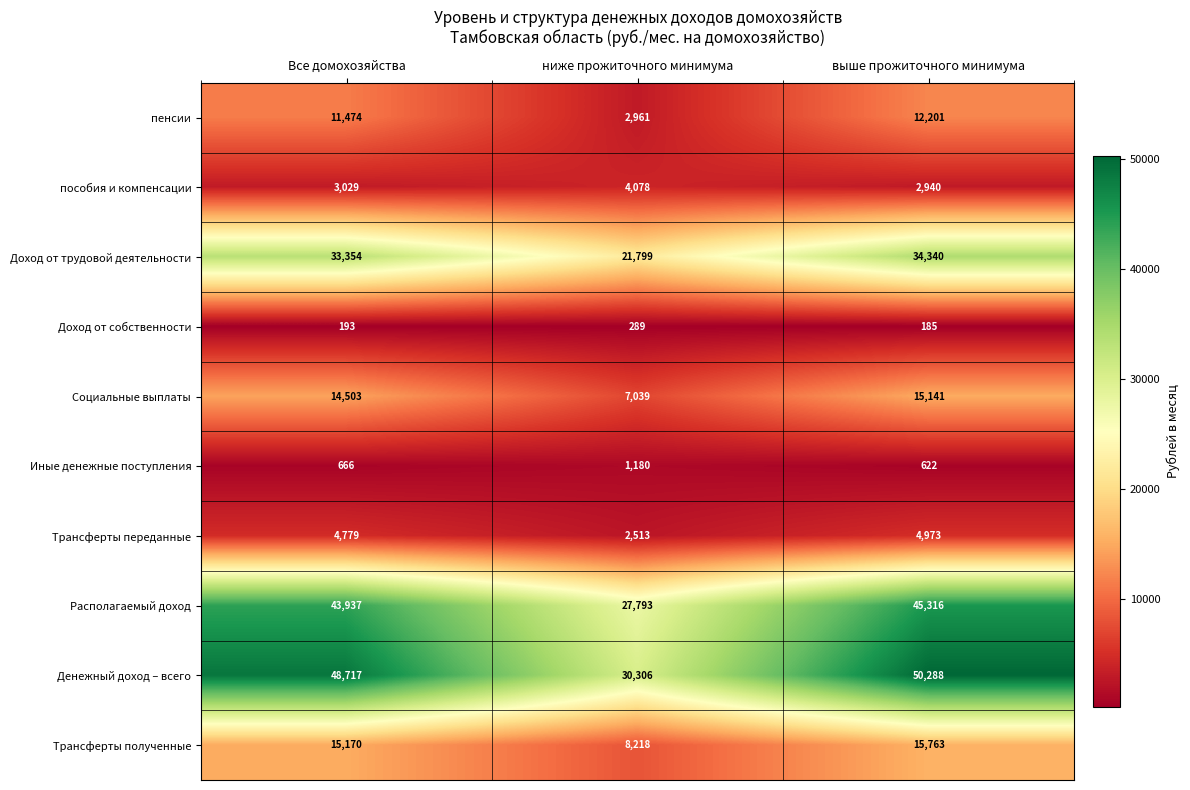

Where is Трансферты полученные nearest to the value 11990?

Все домохозяйства